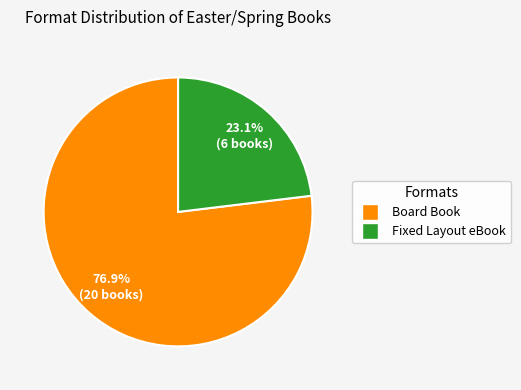

To the nearest percent, what portion does Board Book represent?

77%